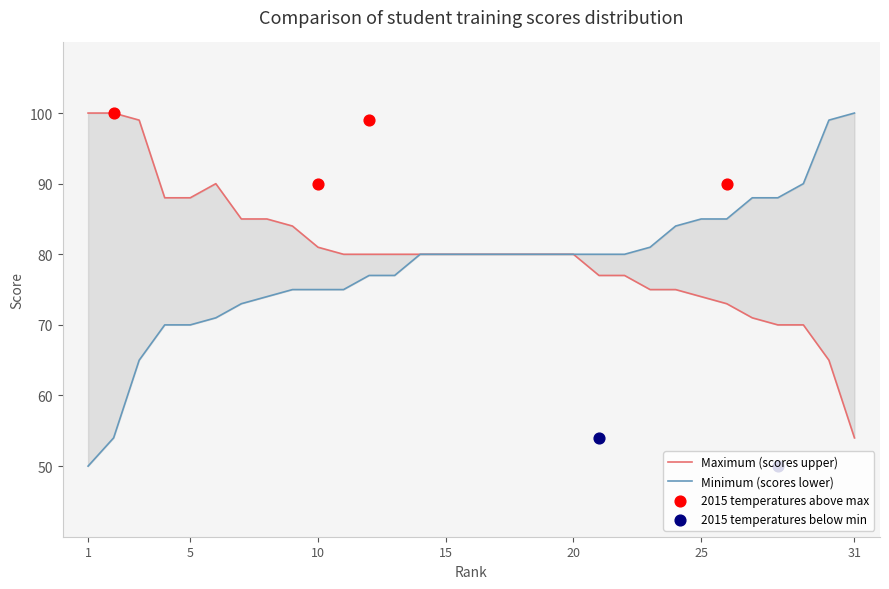

Which series contains the lowest Y value?

Minimum (scores lower)